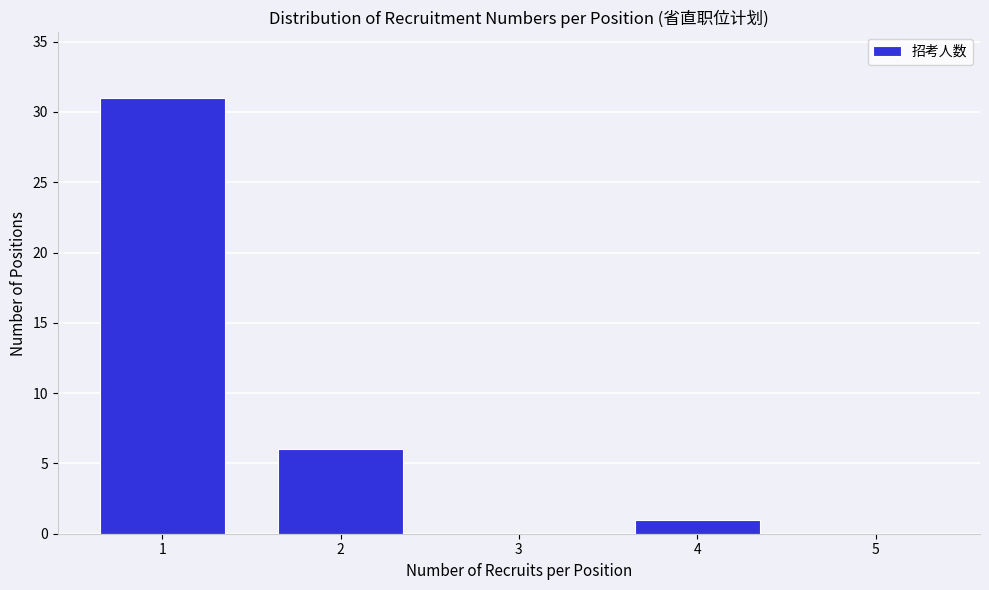

Reading left to right, list all the values displayed in this chart.

1=31	2=6	3=0	4=1	5=0